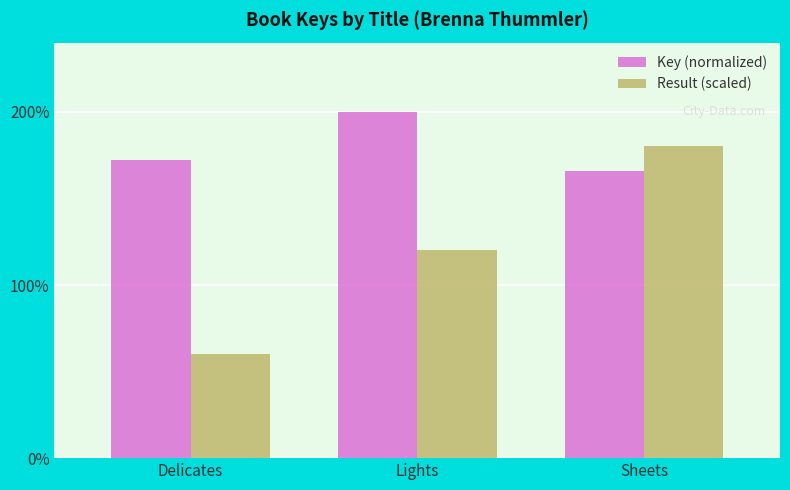

How many distinct data groups are displayed?

2